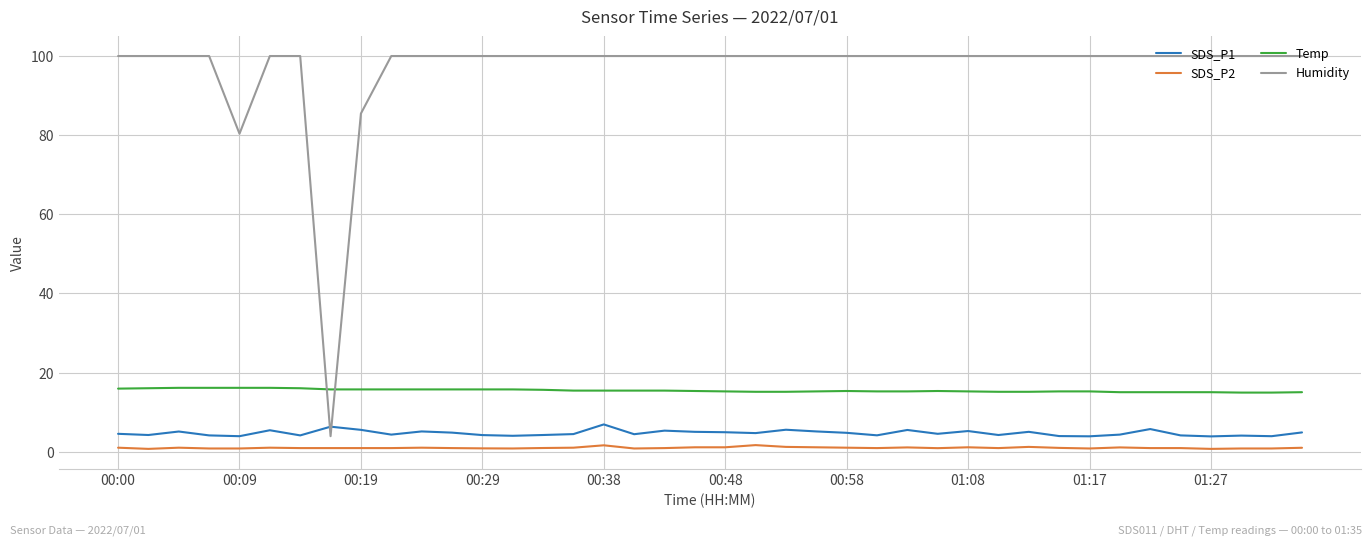

Which series has the largest range (max minus min)?

Humidity